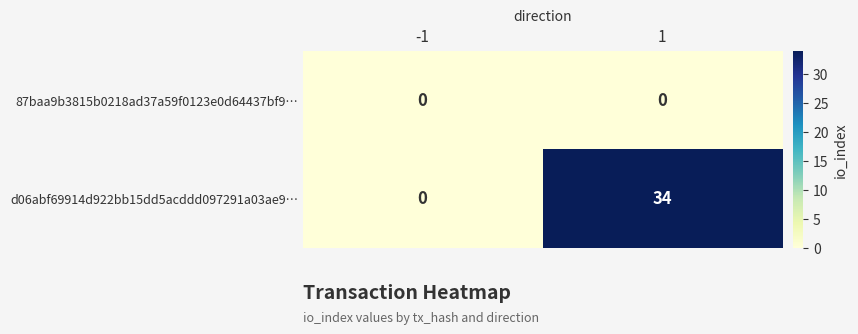

What is the maximum value shown in the chart?

34